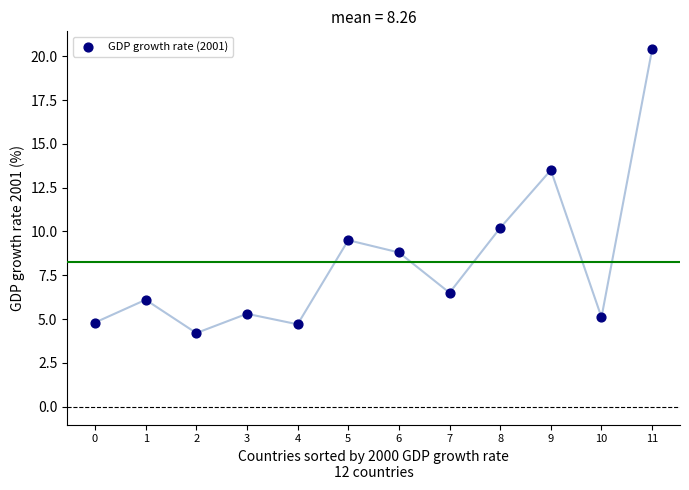

What is the average Y value?

8.3